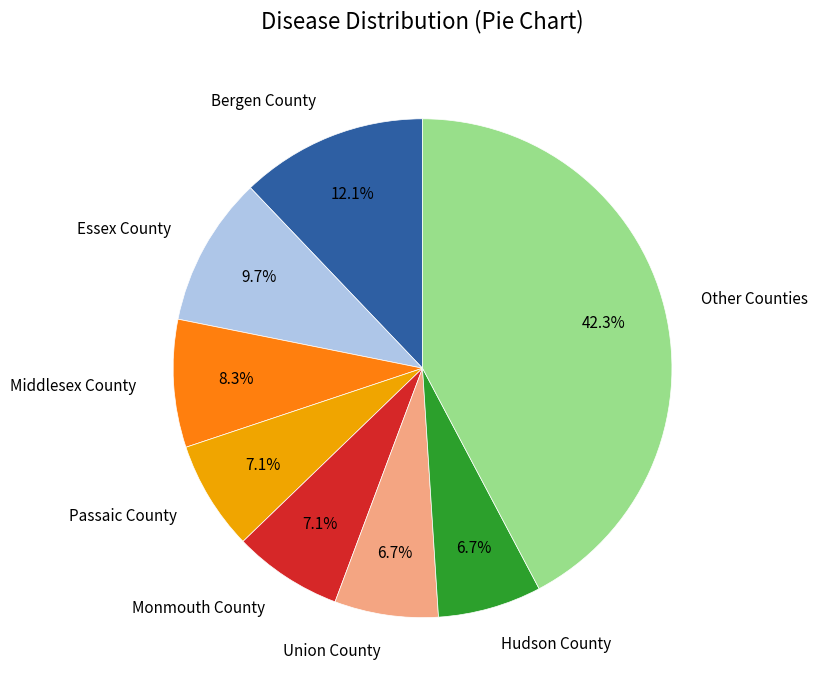

Which category has the biggest portion of the pie?

Other Counties